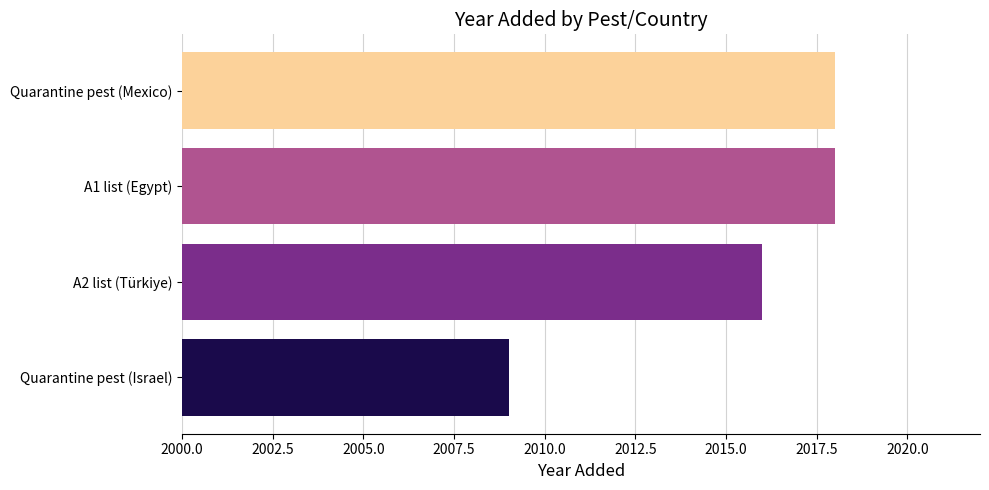

What is the greatest value displayed?

2018